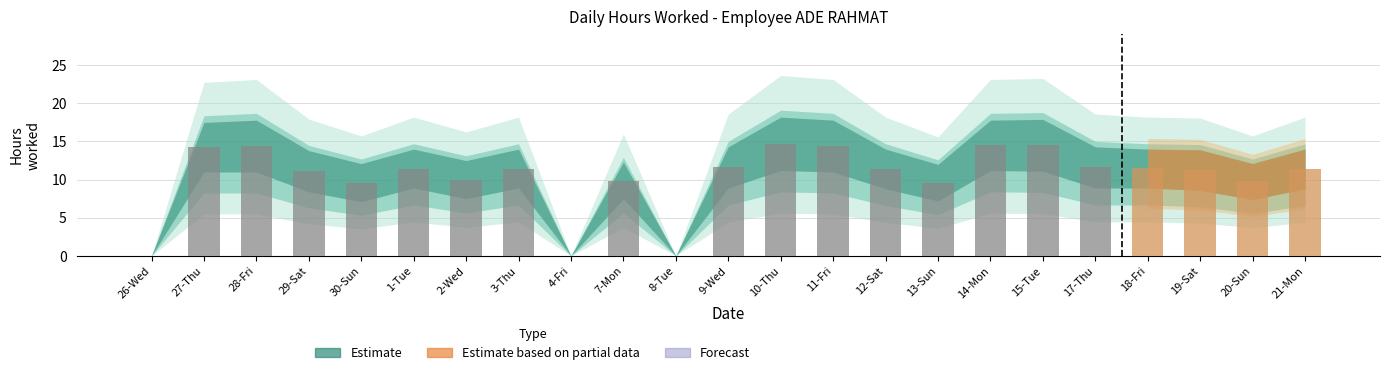

What is the sum of the values at 9-Wed and 14-Mon?

26.1